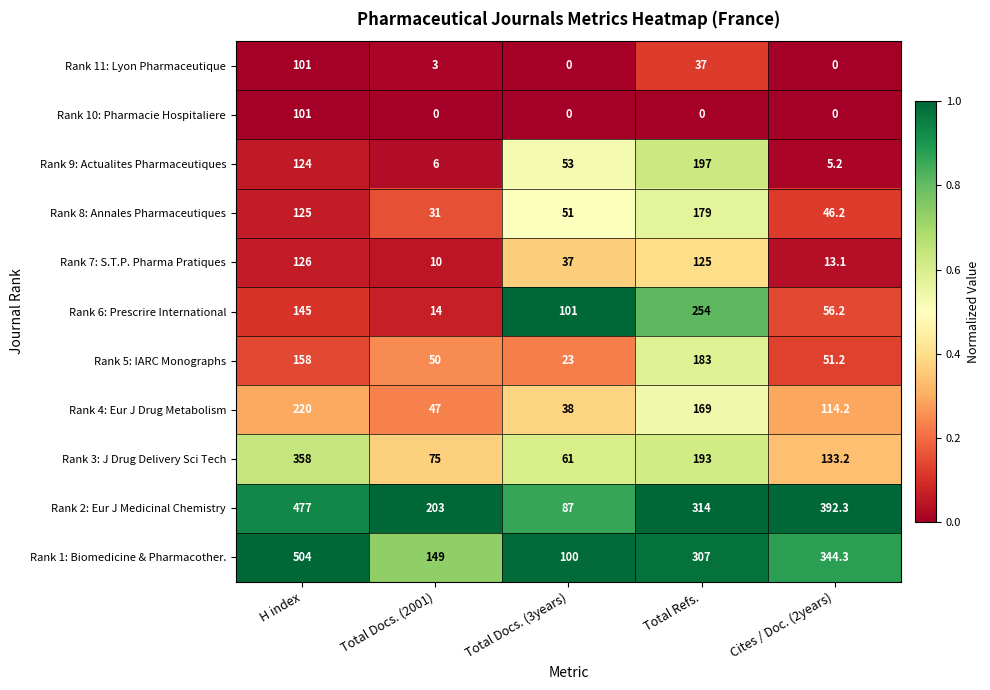

How many data points does each series have?

5